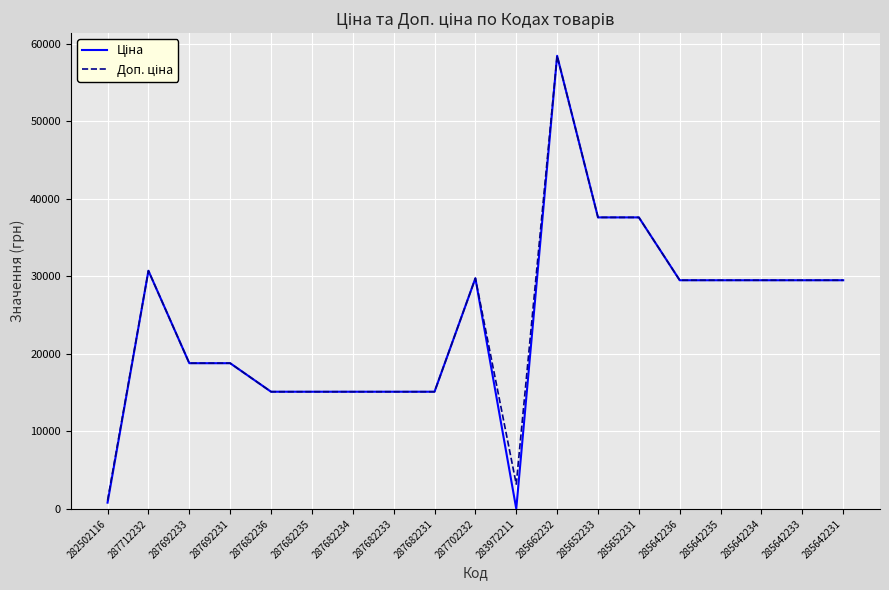

At which category is the sum across all series the highest?

285662232